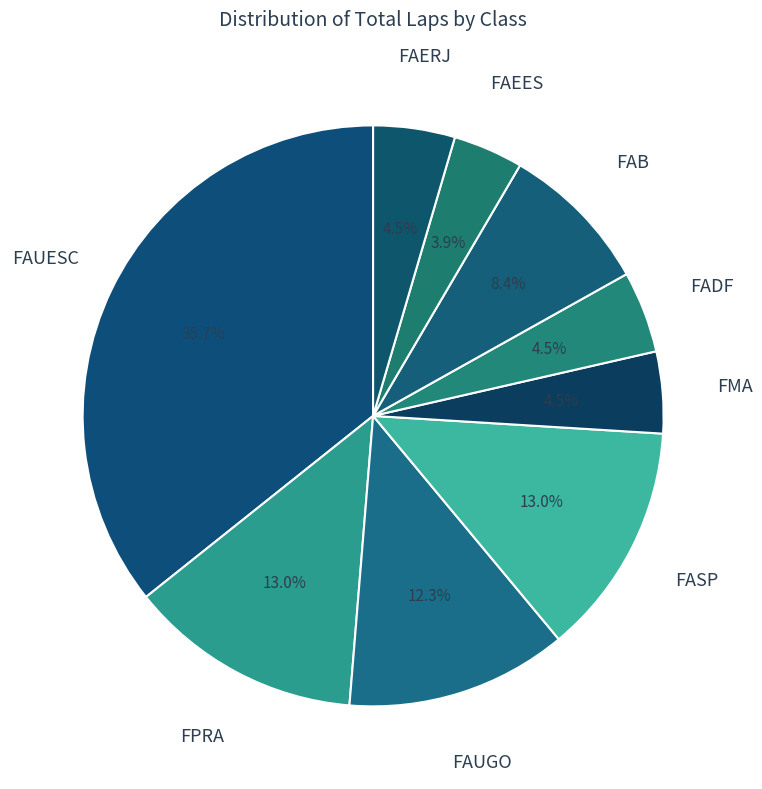

How many slices are in this pie chart?

9